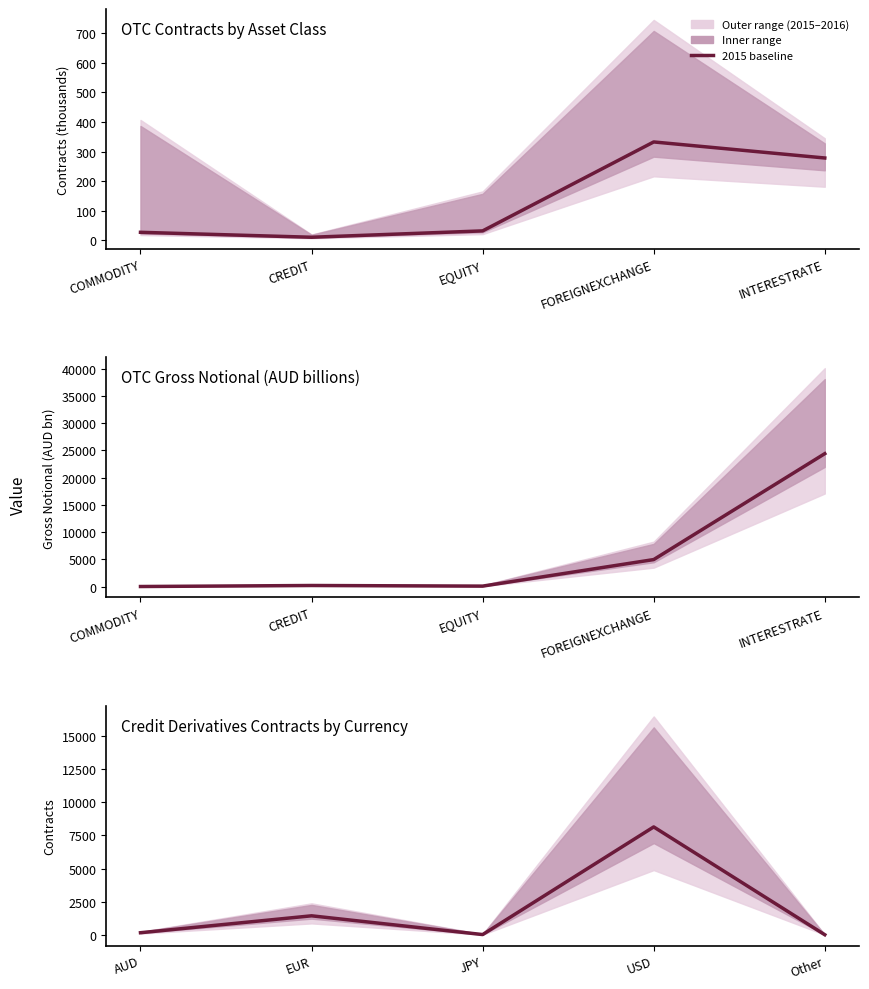

Where does the data first go above 160?

EUR